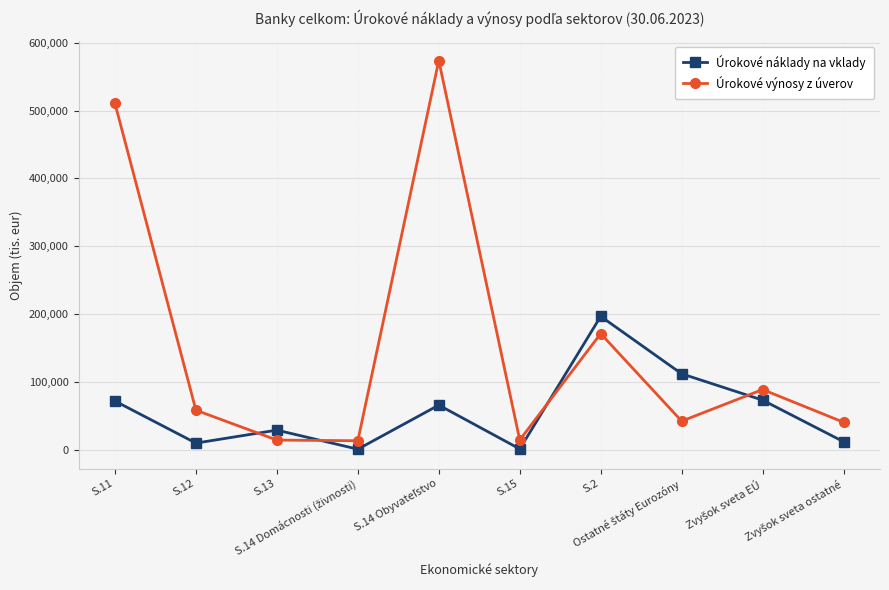

What is the maximum value for Úrokové náklady na vklady?

196583